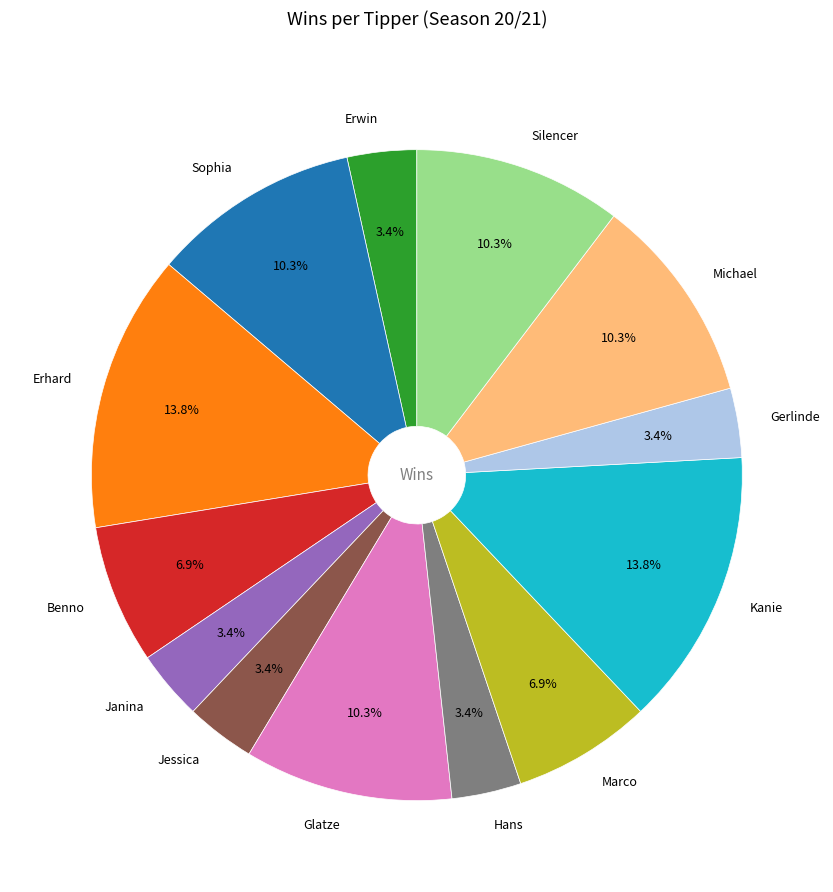

To the nearest percent, what portion does Benno represent?

7%